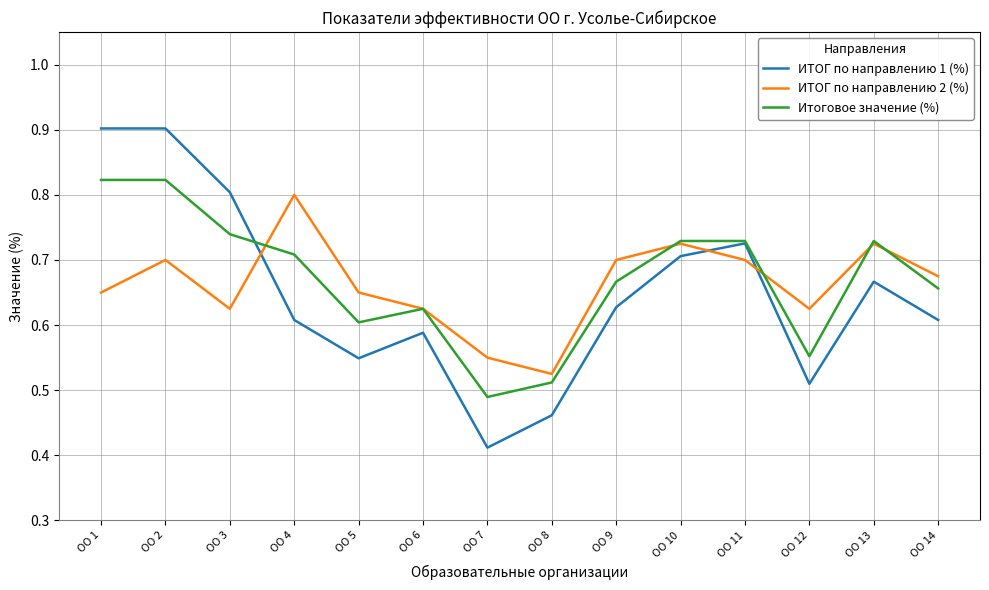

Between which two adjacent categories do ИТОГ по направлению 1 (%) and Итоговое значение (%) first intersect?

ОО 3 and ОО 4